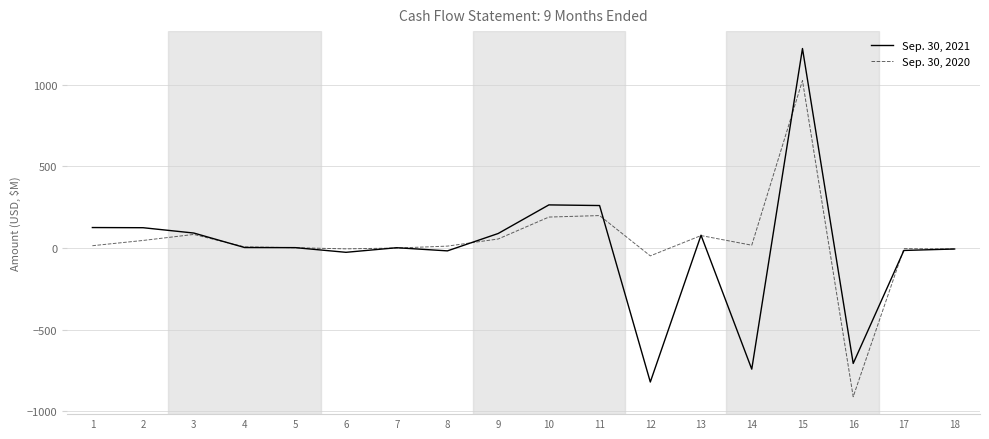

Rank the series at 9 from highest to lowest value.

Sep. 30, 2021, Sep. 30, 2020